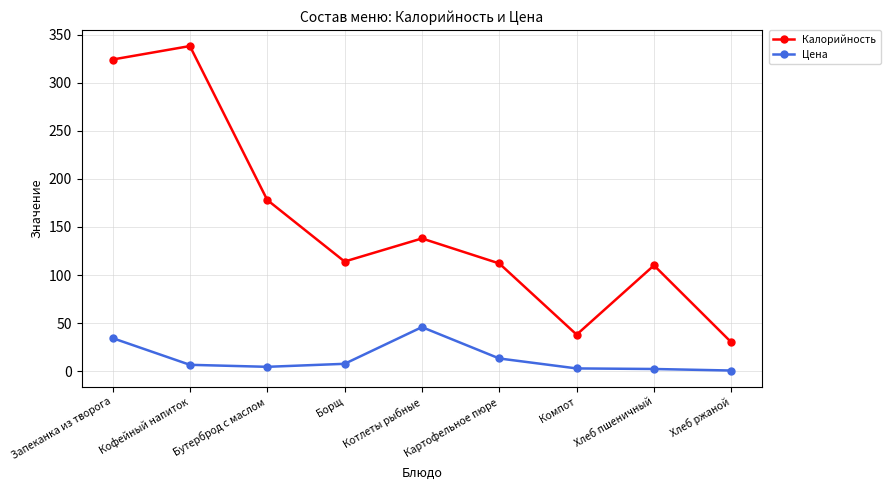

What is the difference between the maximum and minimum values in the Цена series?

45.1